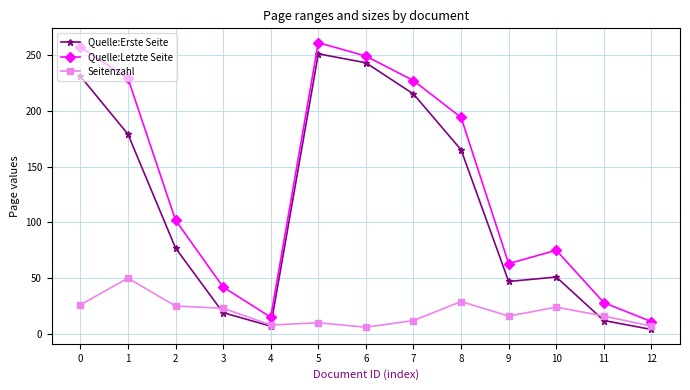

True or false: Quelle:Letzte Seite and Quelle:Erste Seite cross at least once.

False